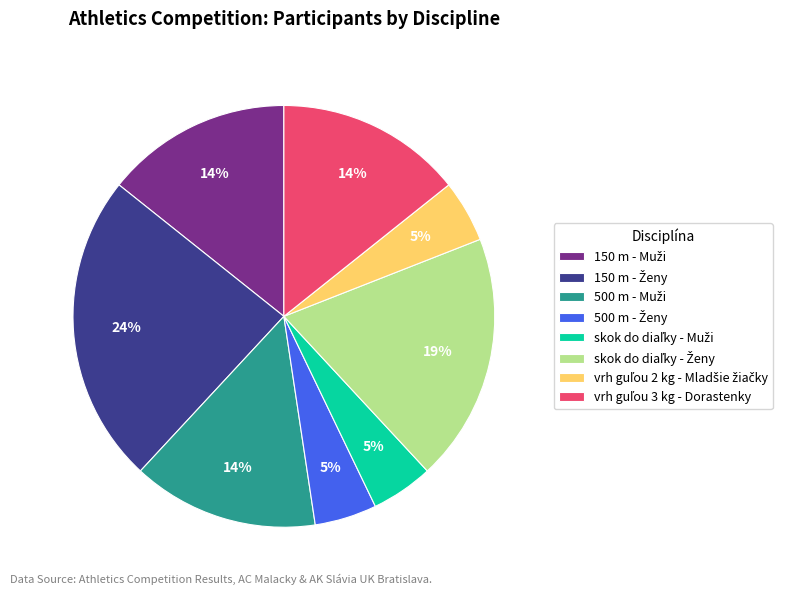

Is there a majority slice in this chart?

No